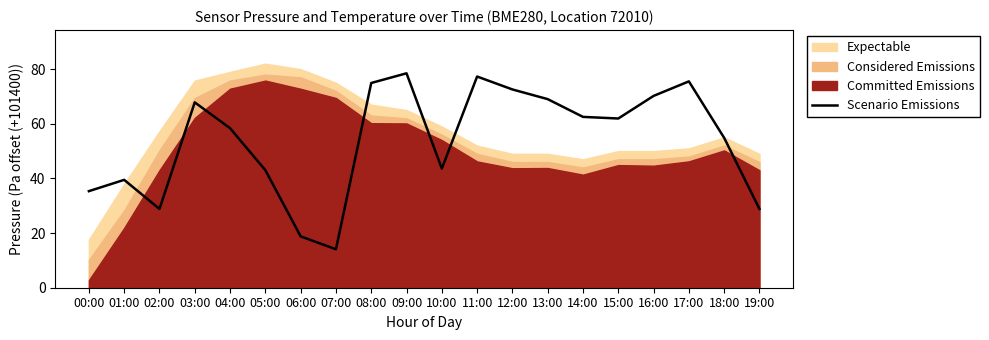

Where is the first local maximum?

01:00